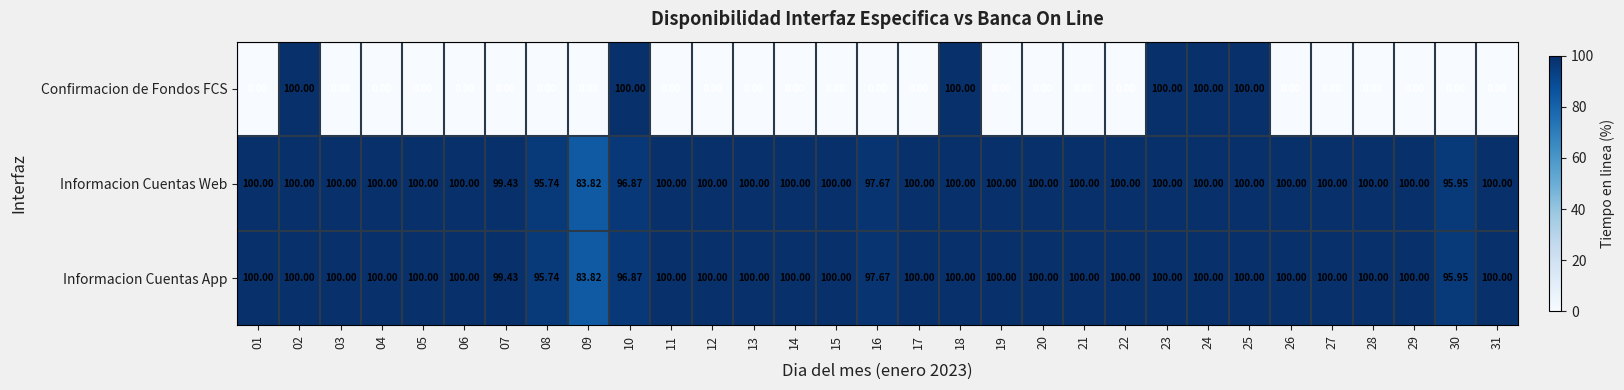

Is the value of Informacion Cuentas App at 15 greater than the value of Informacion Cuentas Web at 30?

Yes